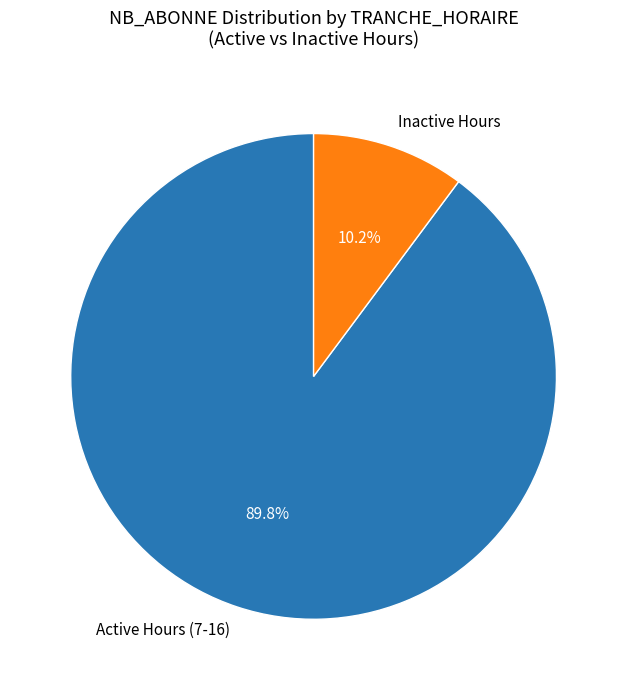

Which slice is the largest?

Active Hours (7-16)